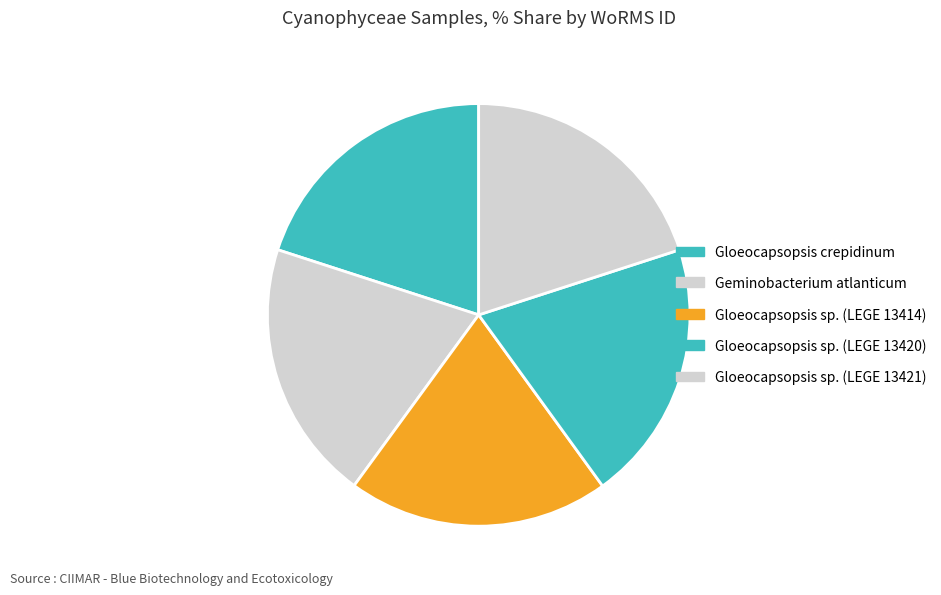

To the nearest percent, what percentage of the pie is Gloeocapsopsis sp. (LEGE 13414)?

20%